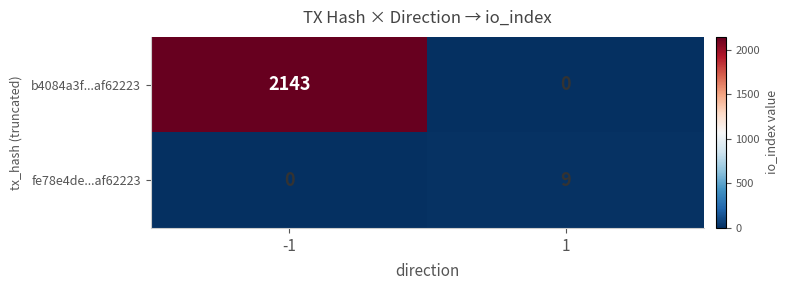

What is the spread (max minus min) of values at -1?

2143